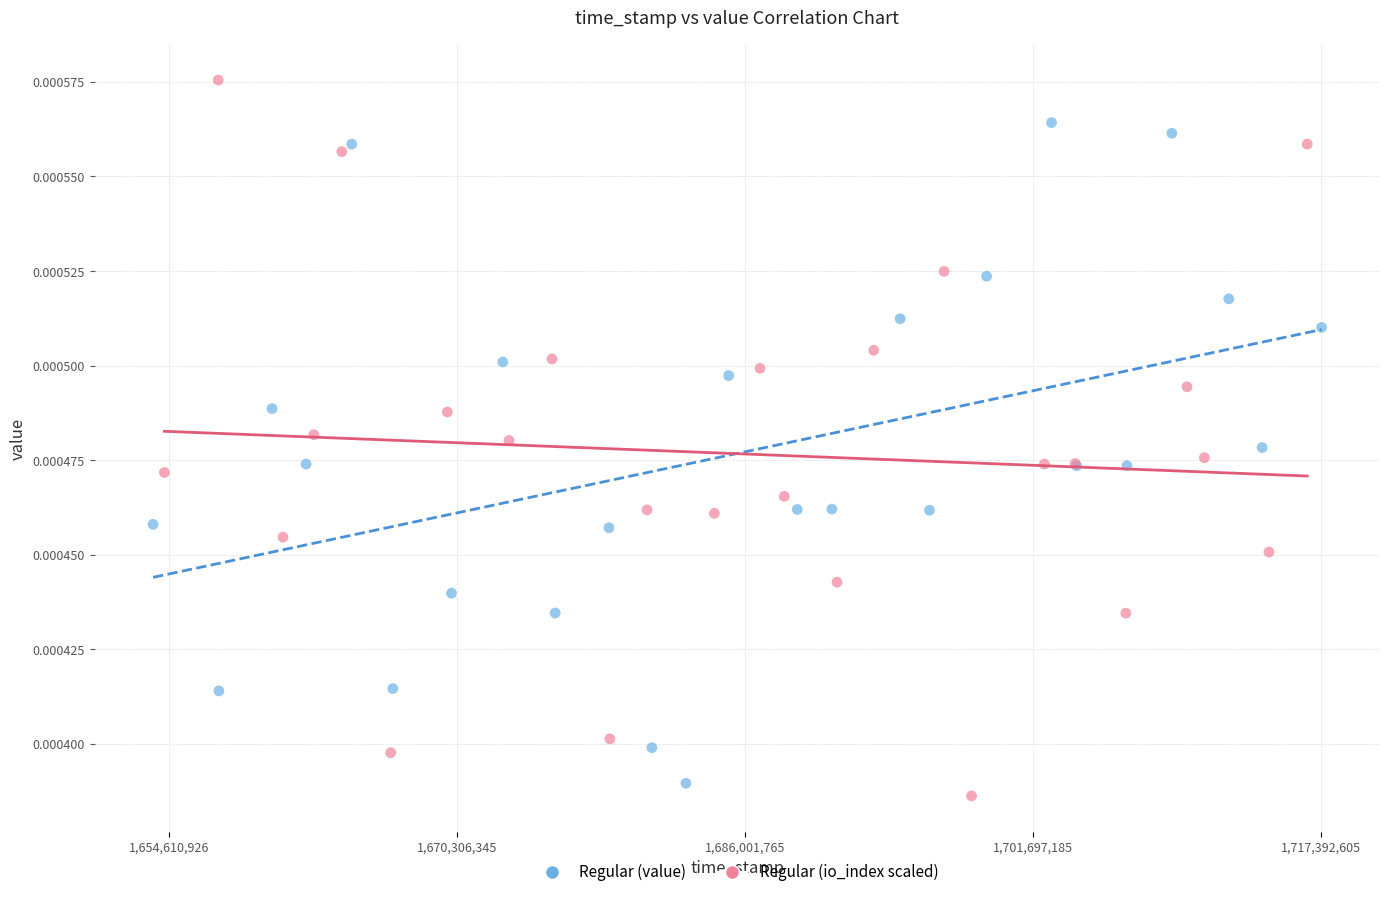

What are all the series names shown in the legend?

Regular (value), Regular (io_index scaled)